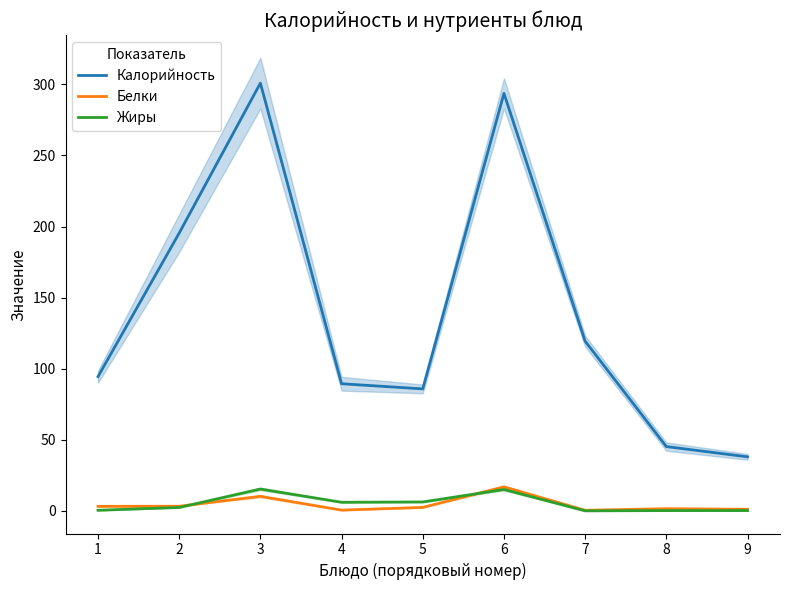

What is the value of the Белки point at the 6th from the left?

16.9